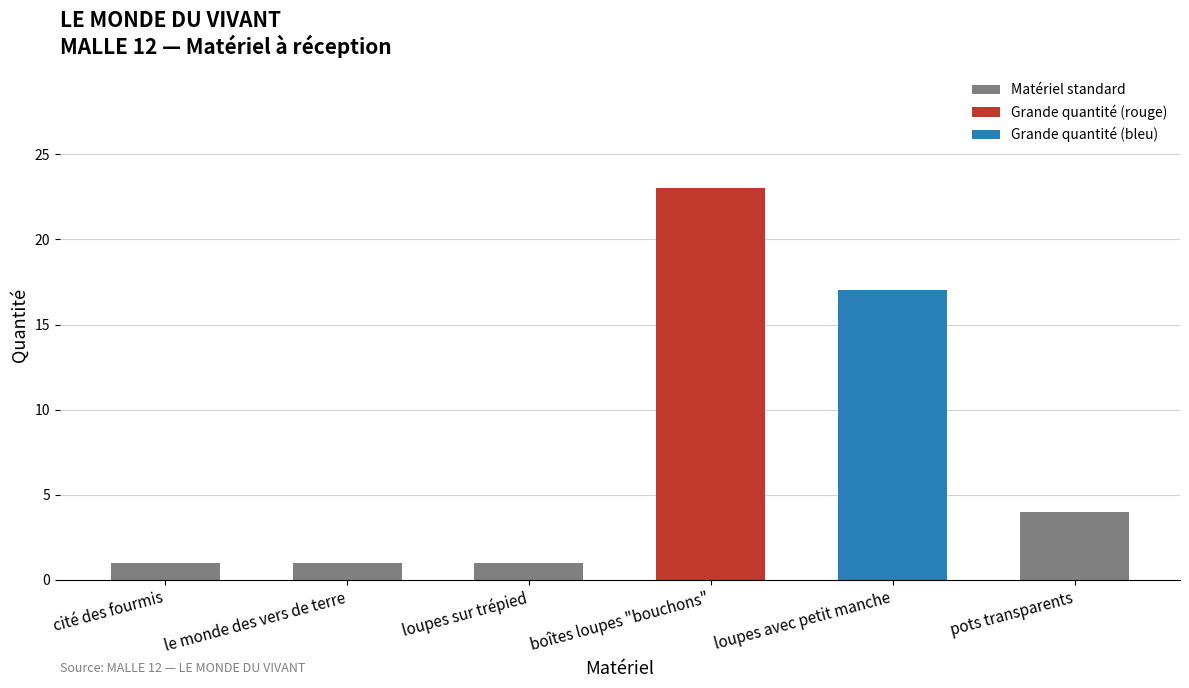

Does the chart contain any negative values?

No